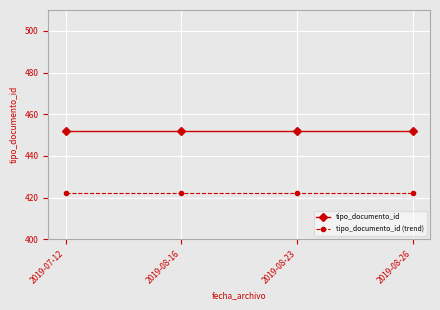

What is the spread (max minus min) of values at 2019-07-12?

30